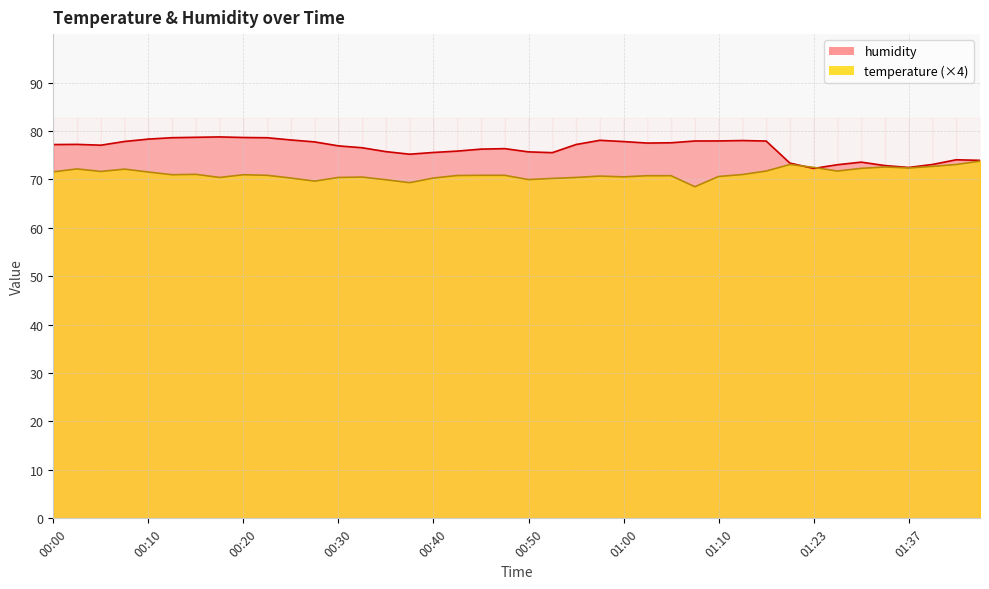

What is the maximum value for humidity?

78.8